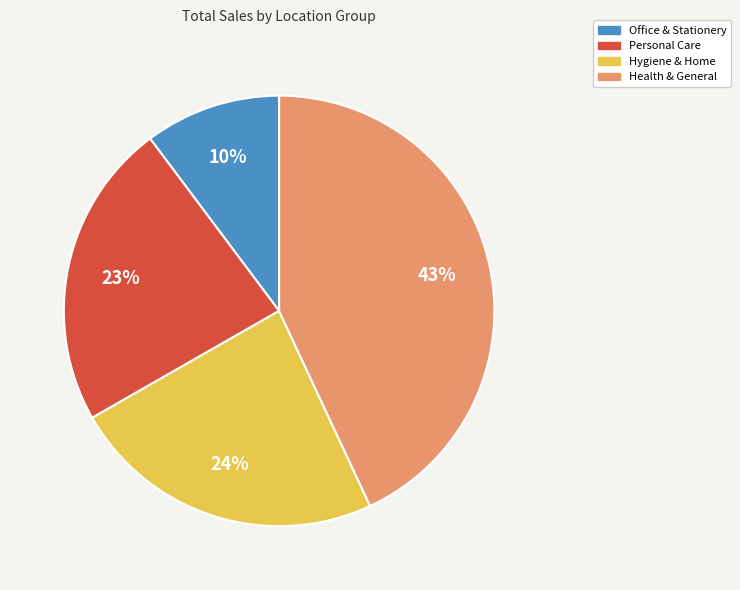

The Office & Stationery slice represents 10% of the pie. True or false?

True